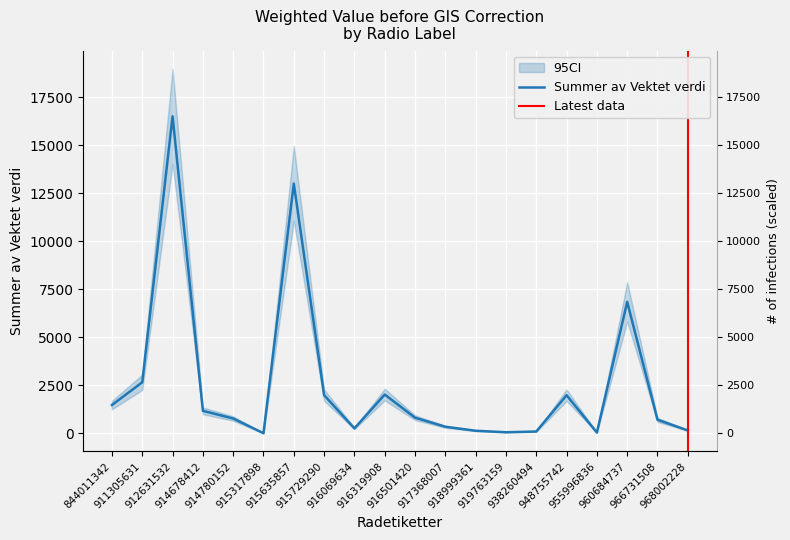

Rank the categories by value from lowest to highest.

915317898, 955996836, 919763159, 938260494, 918999361, 968002228, 916069634, 917368007, 966731508, 914780152, 916501420, 914678412, 844011342, 948755742, 915729290, 916319908, 911305631, 960684737, 915635857, 912631532